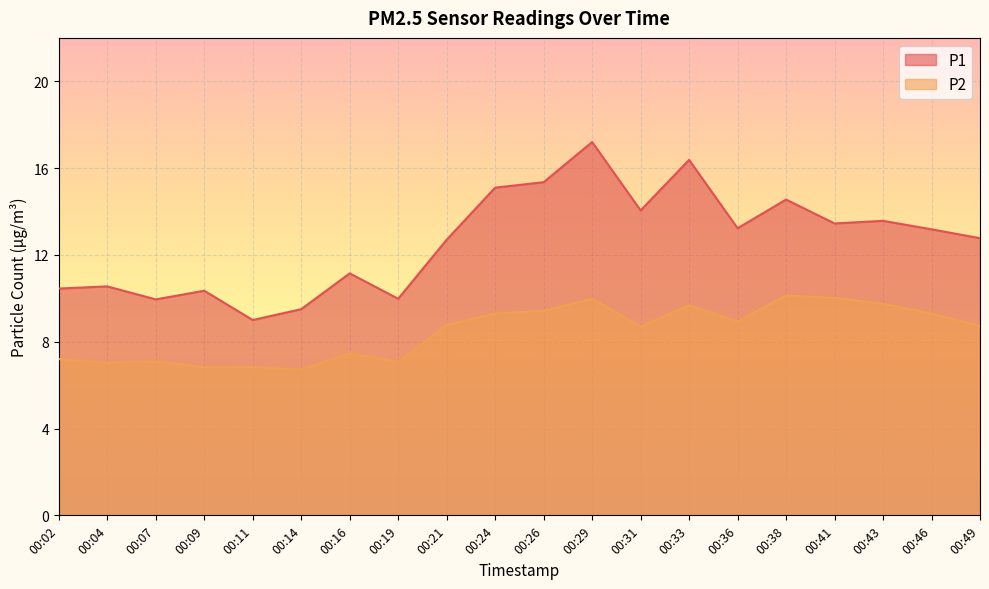

What is the sum of all P2 values?

169.0